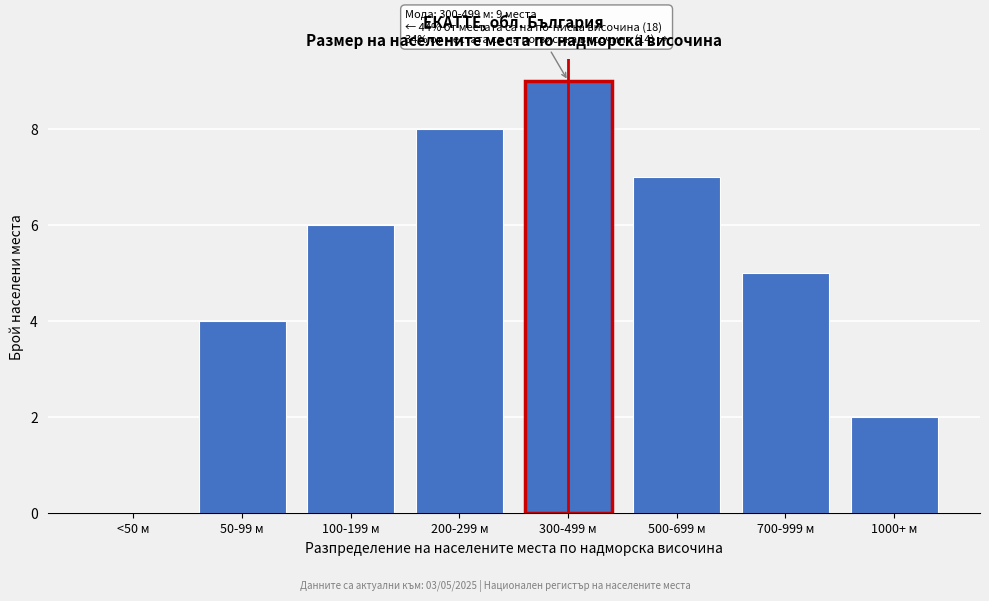

Reading left to right, transcribe all the data shown in this chart.

<50 м=0	50-99 м=4	100-199 м=6	200-299 м=8	300-499 м=9	500-699 м=7	700-999 м=5	1000+ м=2